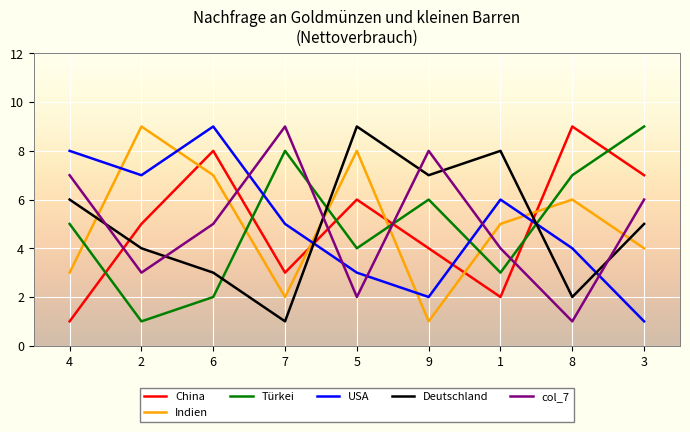

Is this an area chart (filled region under the line)?

No